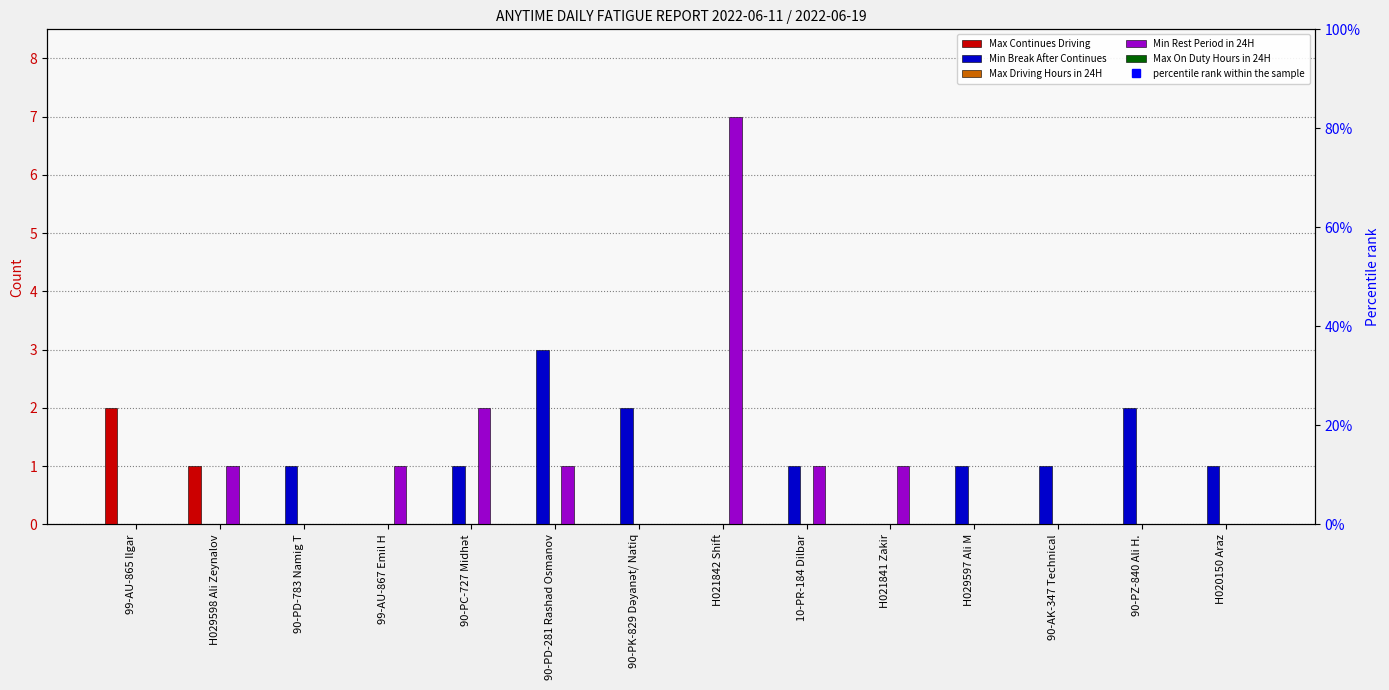

Which series has the largest range (max minus min)?

Min Rest Period in 24H